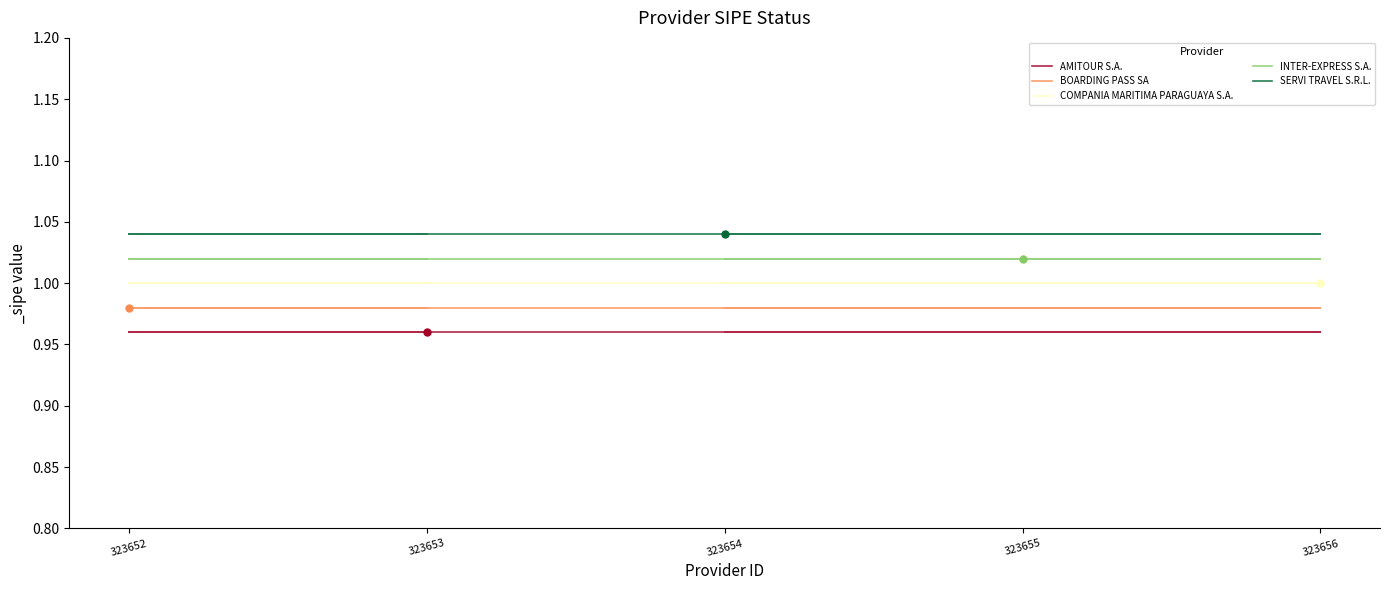

How many data points does each series have?

5